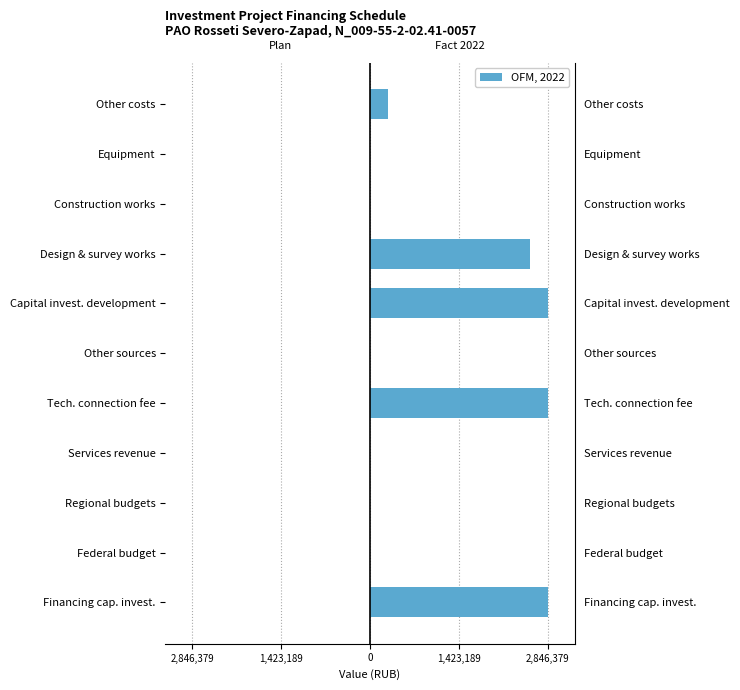

Which series has the largest total across all categories?

Fact 2022